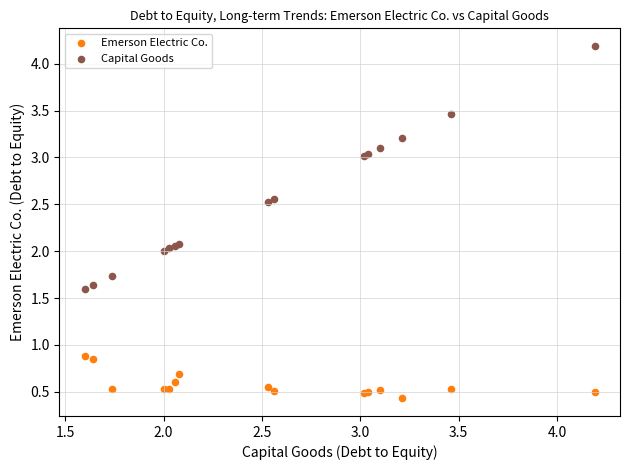

What are all the series names shown in the legend?

Emerson Electric Co., Capital Goods